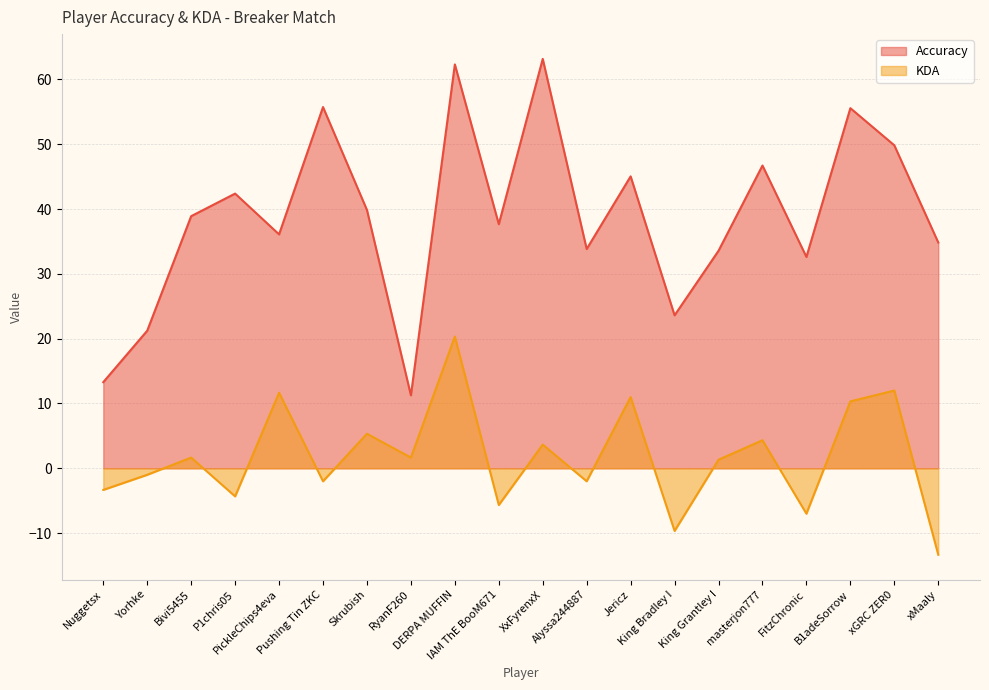

How many lines are shown in the chart?

2